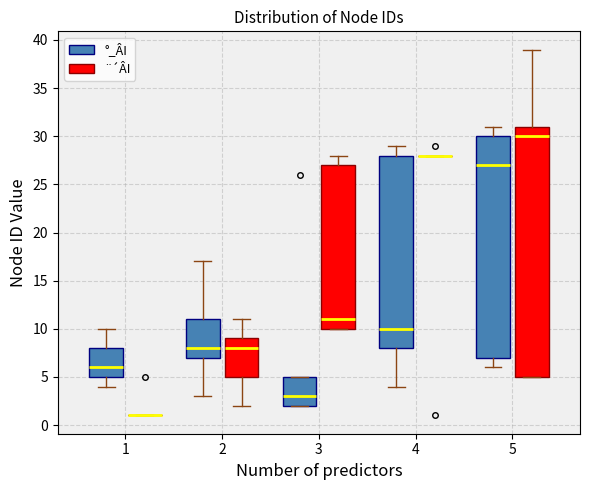

Reading left to right, transcribe this box plot: for each box, give where its median line is, the range the box spans, and where its two whiskers end, as read against the y-axis. The values are not printed on the chart, so give them approximately, as read against the axis.

1 (°_ÂI): median 6, box 5 to 8, whiskers 4 to 10
1 (¨´ÂI): box collapsed to a line at 1, whiskers 1 to 1
2 (°_ÂI): median 8, box 7 to 11, whiskers 3 to 17
2 (¨´ÂI): median 8, box 5 to 9, whiskers 2 to 11
3 (°_ÂI): median 3, box 2 to 5, whiskers 2 to 5
3 (¨´ÂI): median 11, box 10 to 27, whiskers 10 to 28
4 (°_ÂI): median 10, box 8 to 28, whiskers 4 to 29
4 (¨´ÂI): box collapsed to a line at 28, whiskers 28 to 28
5 (°_ÂI): median 27, box 7 to 30, whiskers 6 to 31
5 (¨´ÂI): median 30, box 5 to 31, whiskers 5 to 39